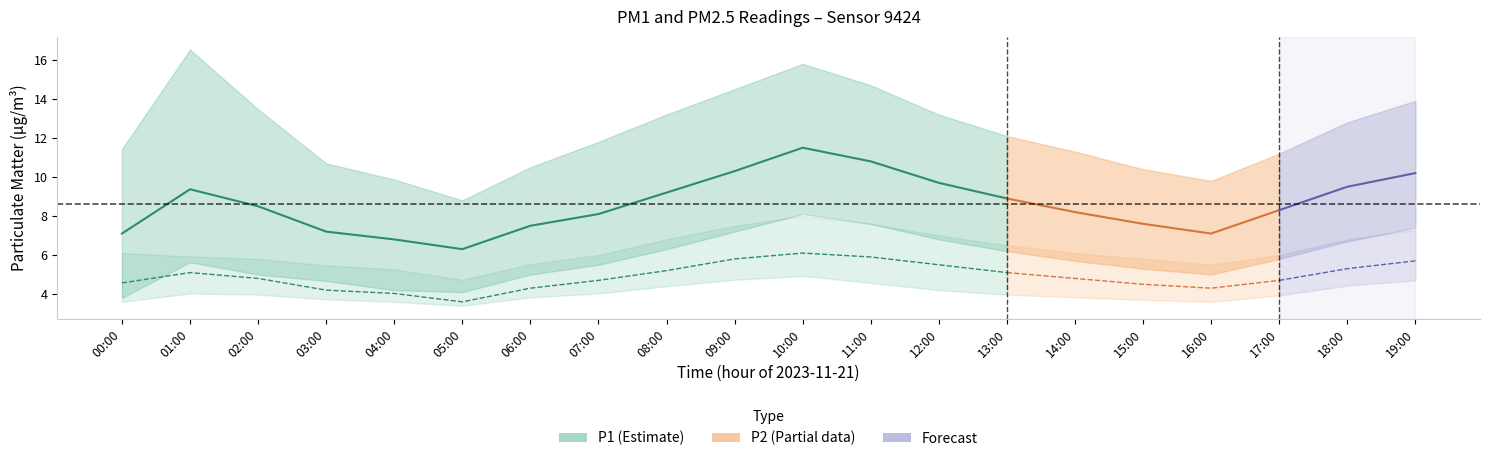

True or false: P1_upper and P1 intersect in this chart.

False